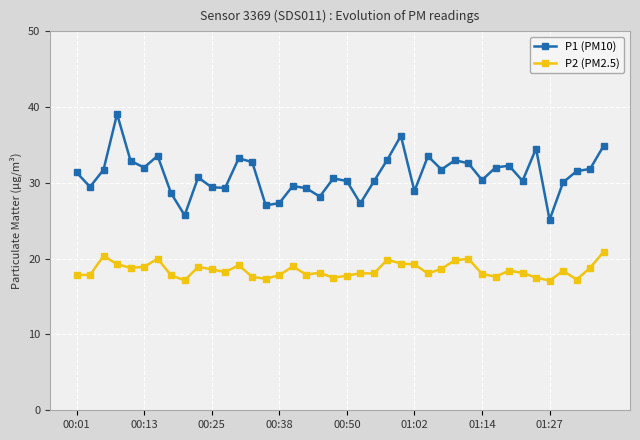

True or false: P2 (PM2.5) has more than 2 interior local peaks.

True